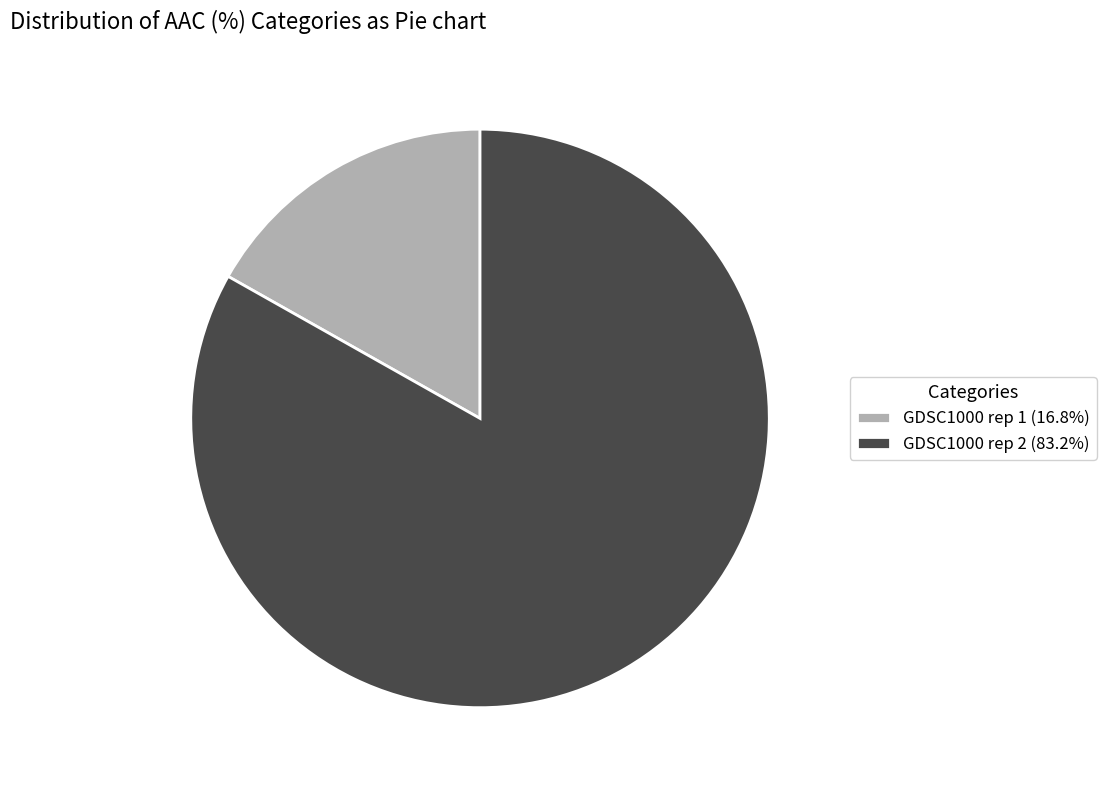

Which category has the smallest portion of the pie?

GDSC1000 rep 1